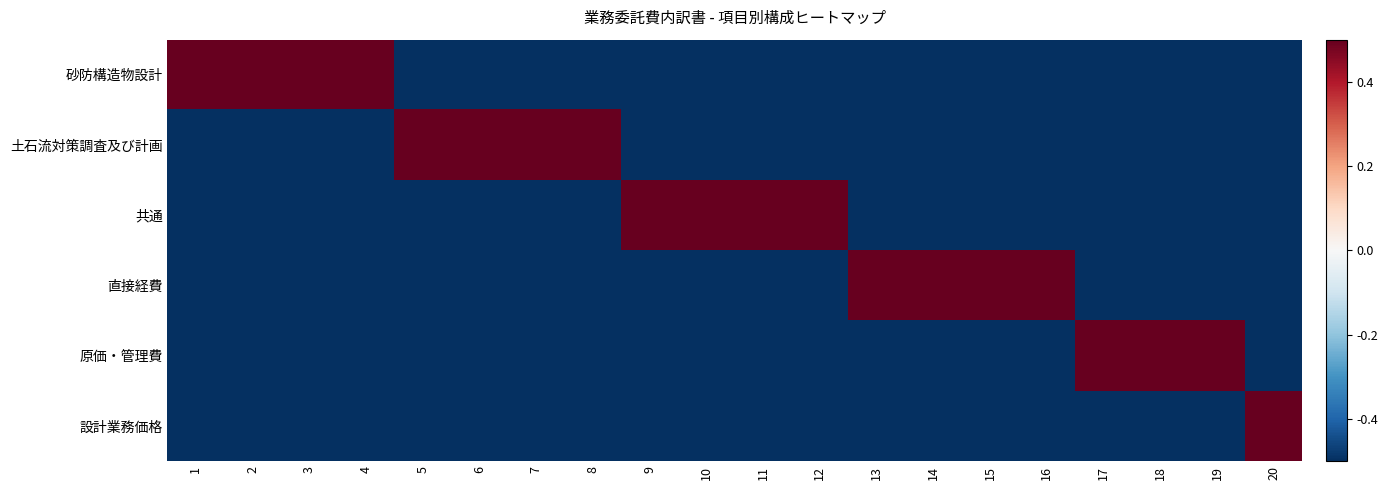

At how many categories does at least one series exceed 0?

20